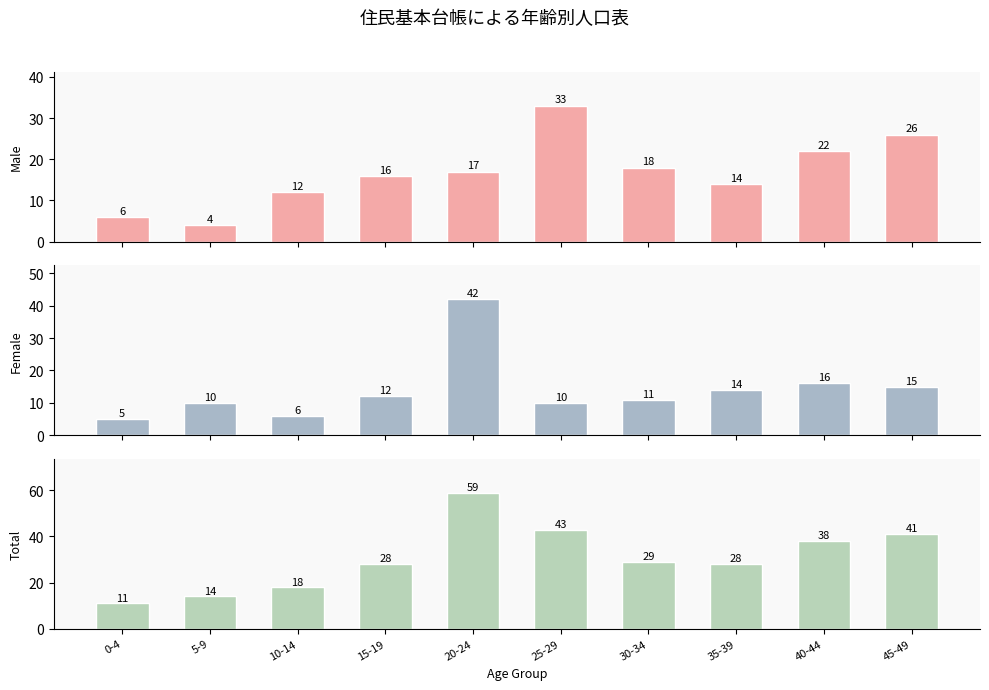

At which label does Male first exceed 17?

25-29